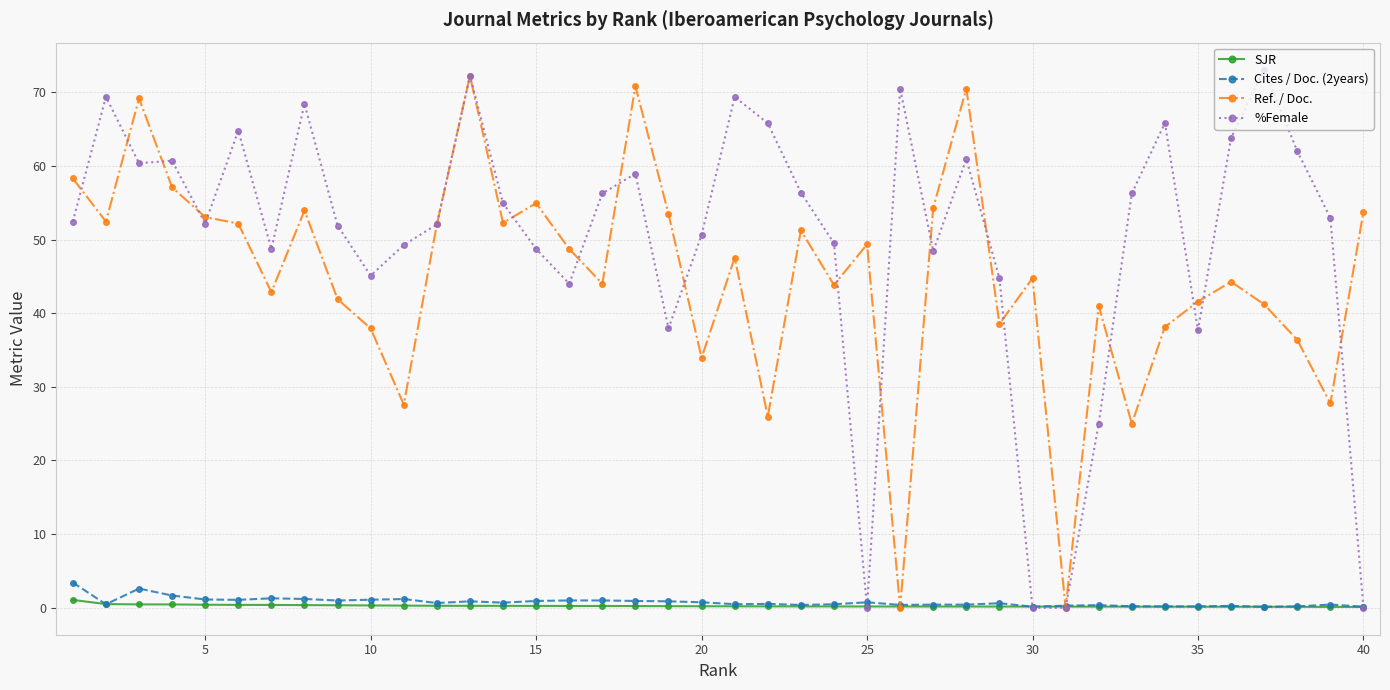

Which series has the largest total across all categories?

%Female